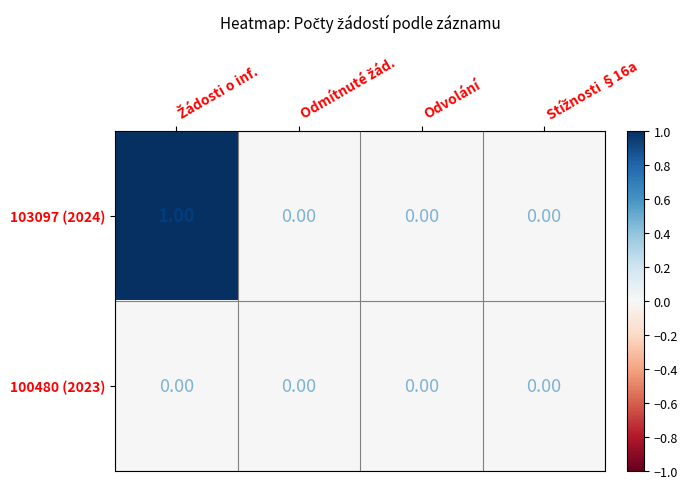

How many values in 103097 (2024) are above zero?

1